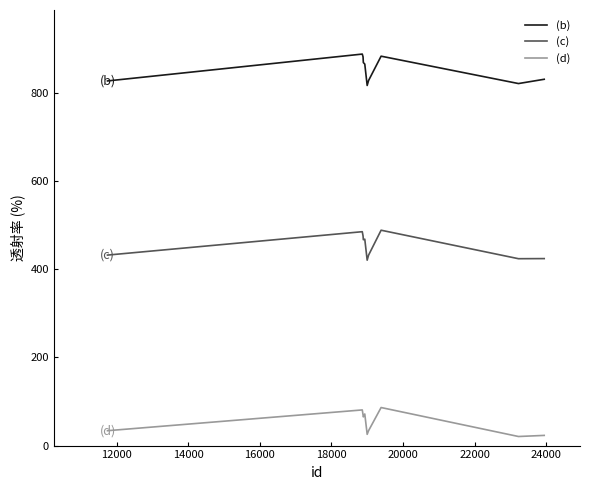

How many lines are shown in the chart?

3